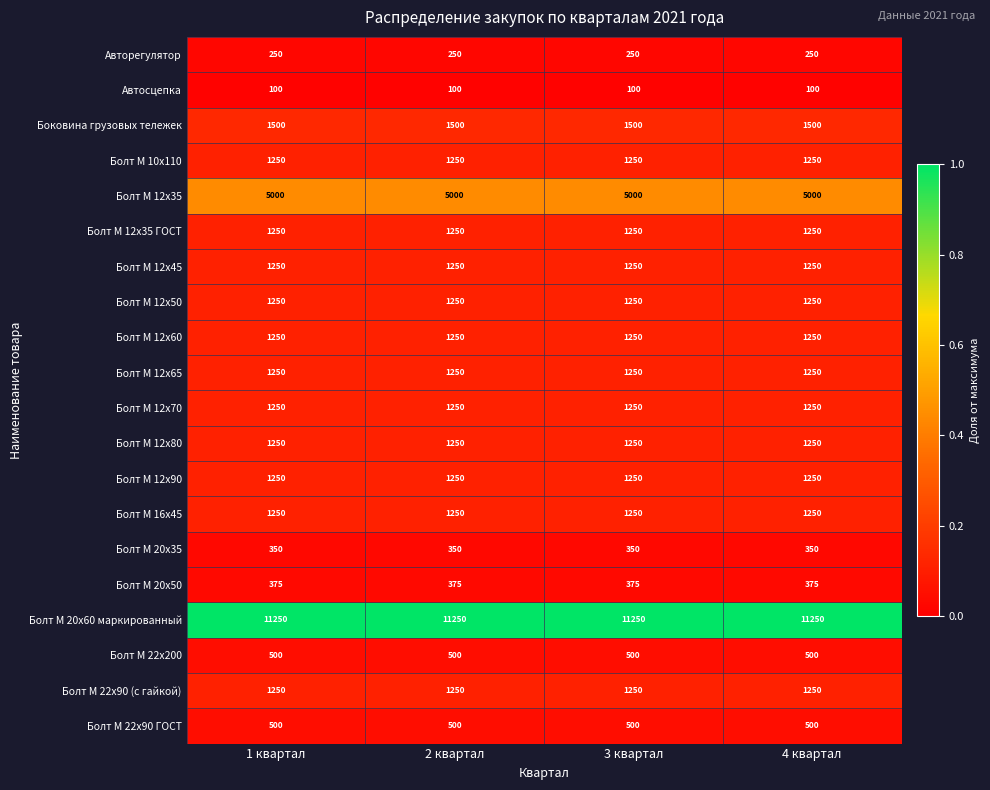

What is the difference between the highest and lowest values at 4 квартал?

11150